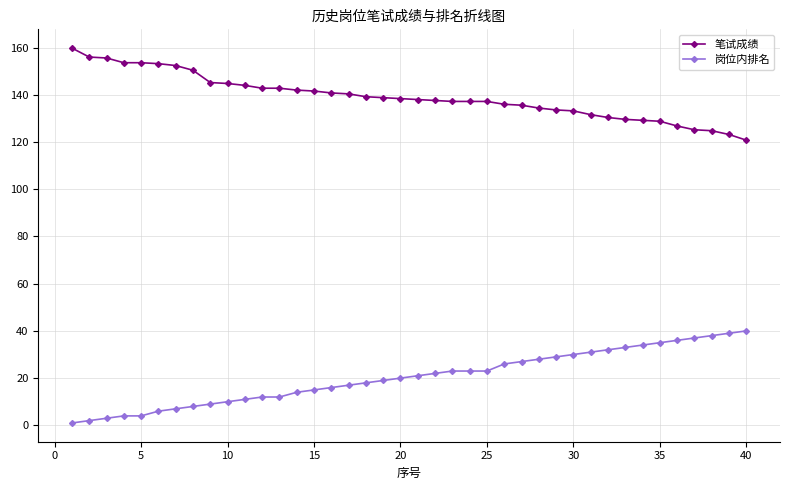

True or false: 笔试成绩 and 岗位内排名 intersect in this chart.

False